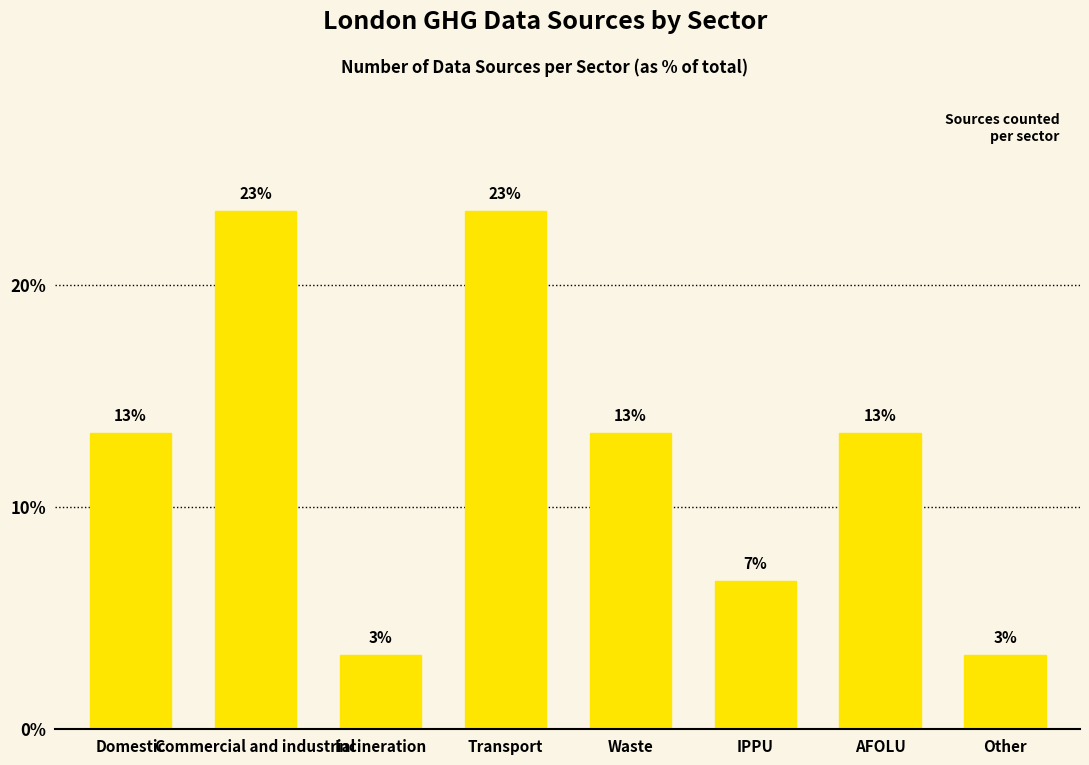

How many bars are there in total?

8